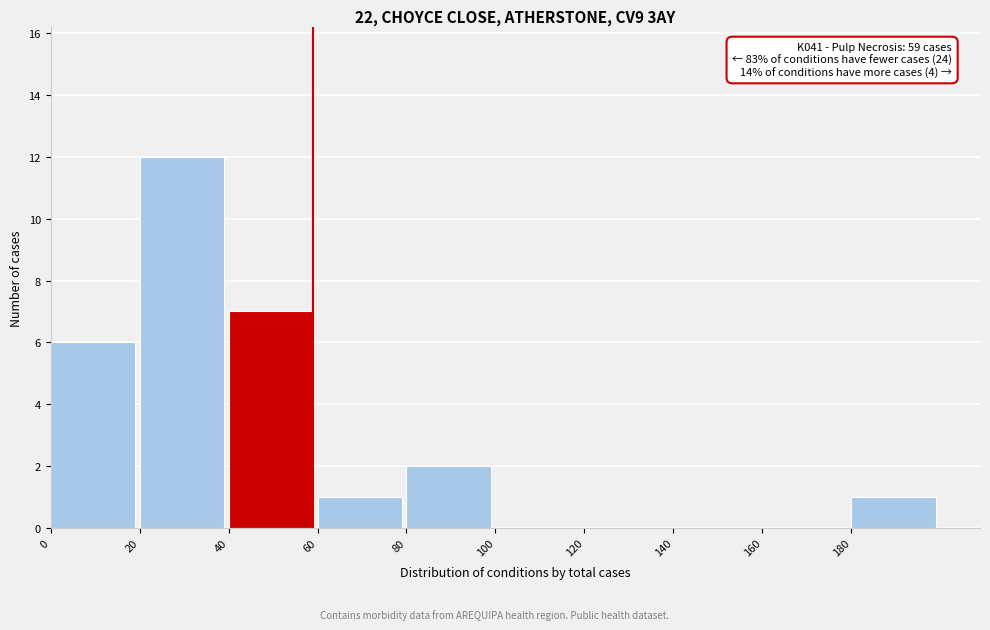

Over which range of the x-axis is the bar tallest?

20 to 40